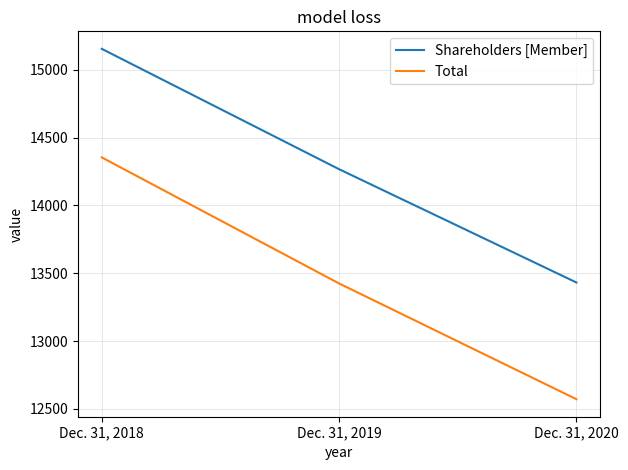

The value of Shareholders [Member] at Dec. 31, 2019 is 14267. True or false?

True